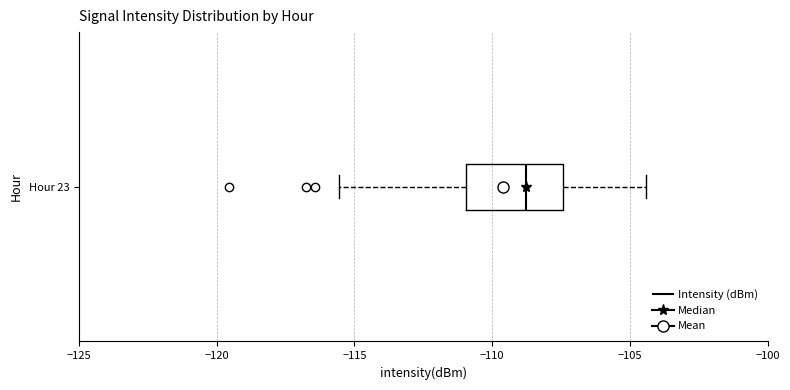

Read this box plot against the x-axis: the position of the median line, the range covered by the box, and the ends of both whiskers. The values are not printed on the chart, so give them approximately, as read against the axis.

median -109.0, box -111.0 to -107.5, whiskers -115.5 to -104.5